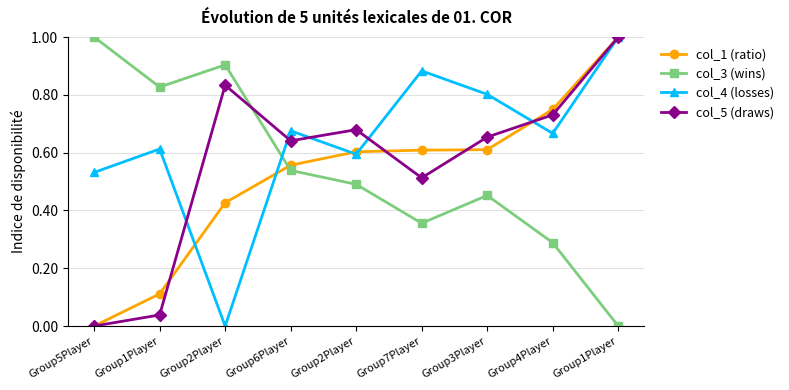

What are all the series names shown in the legend?

col_1 (ratio), col_3 (wins), col_4 (losses), col_5 (draws)